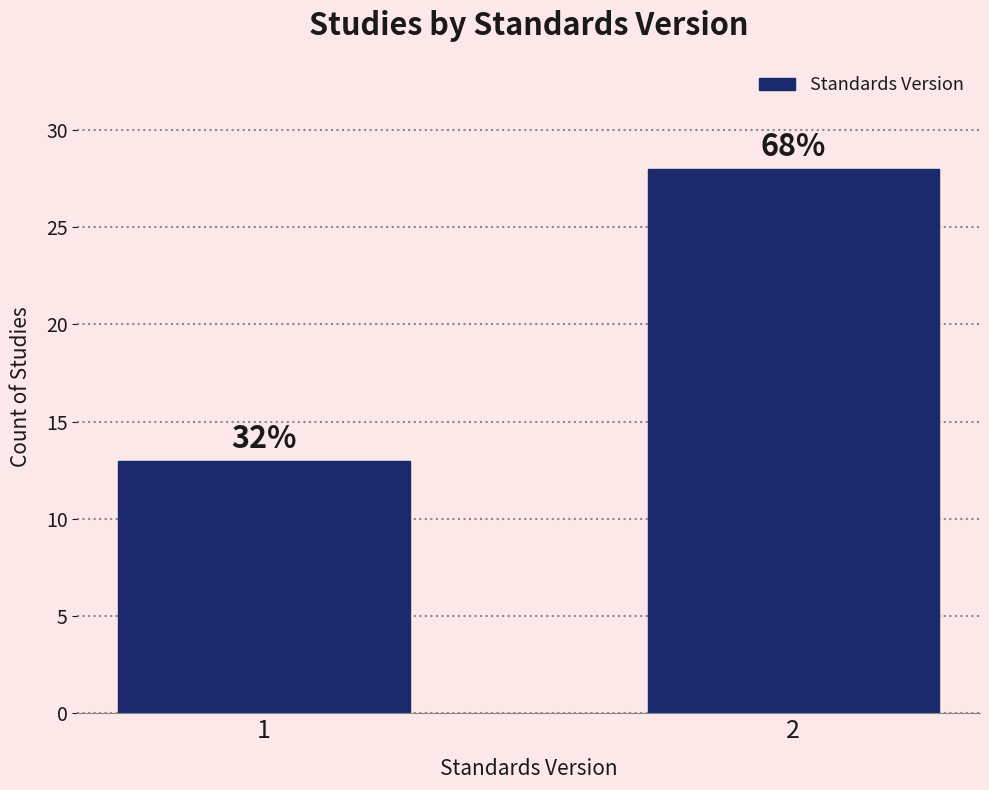

How many bars are there in total?

2